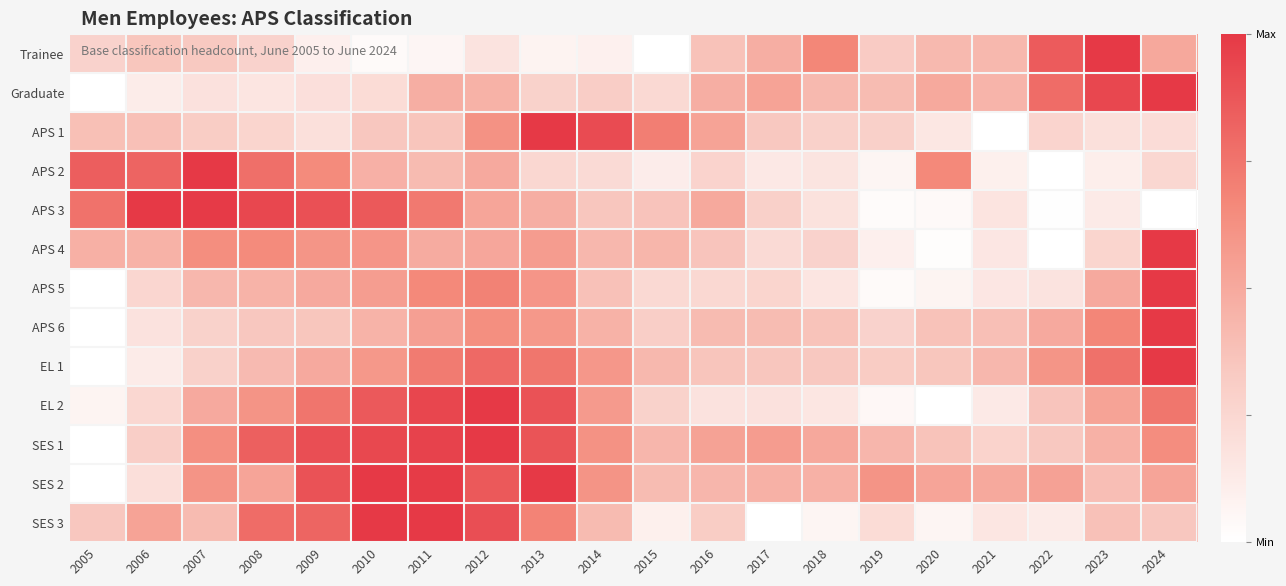

At how many categories does at least one series exceed 0?

20